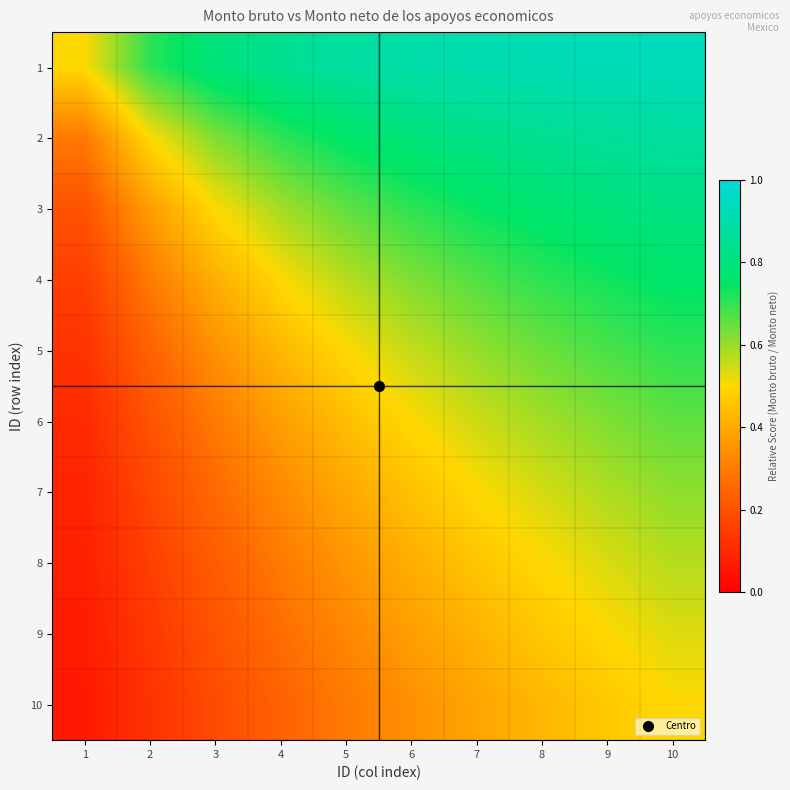

What is the smallest value displayed?

0.1